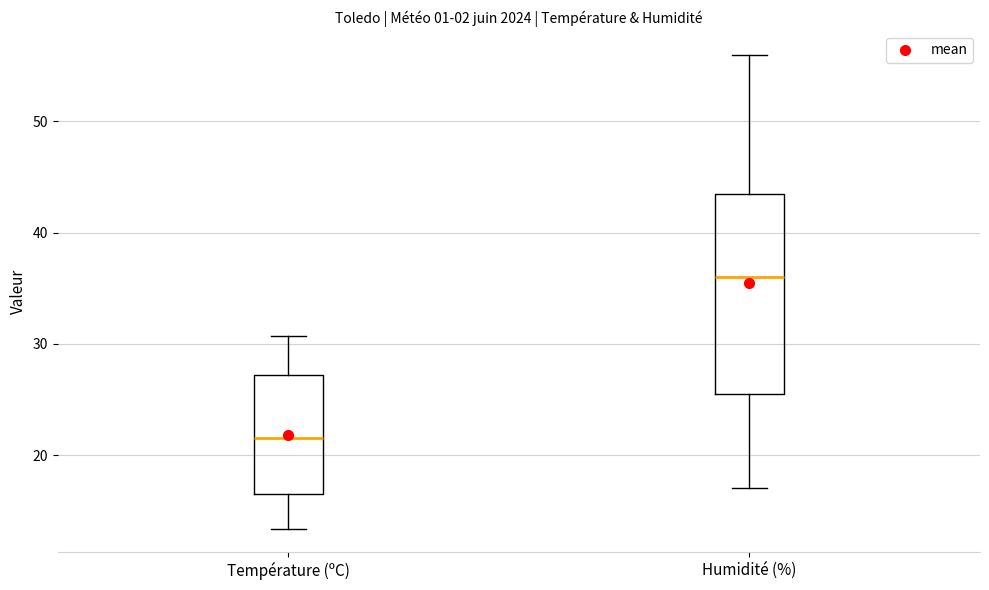

Reading left to right, transcribe this box plot: for each box, give where its median line is, the range the box spans, and where its two whiskers end, as read against the y-axis. The values are not printed on the chart, so give them approximately, as read against the axis.

Température (ºC): median 22, box 17 to 27, whiskers 13 to 31
Humidité (%): median 36, box 26 to 44, whiskers 17 to 56